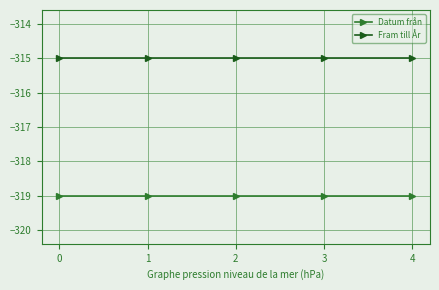

Reading left to right, what are all the values shown in this chart?

Datum från: 0=-319	1=-319	2=-319	3=-319	4=-319
Fram till År: 0=-315	1=-315	2=-315	3=-315	4=-315